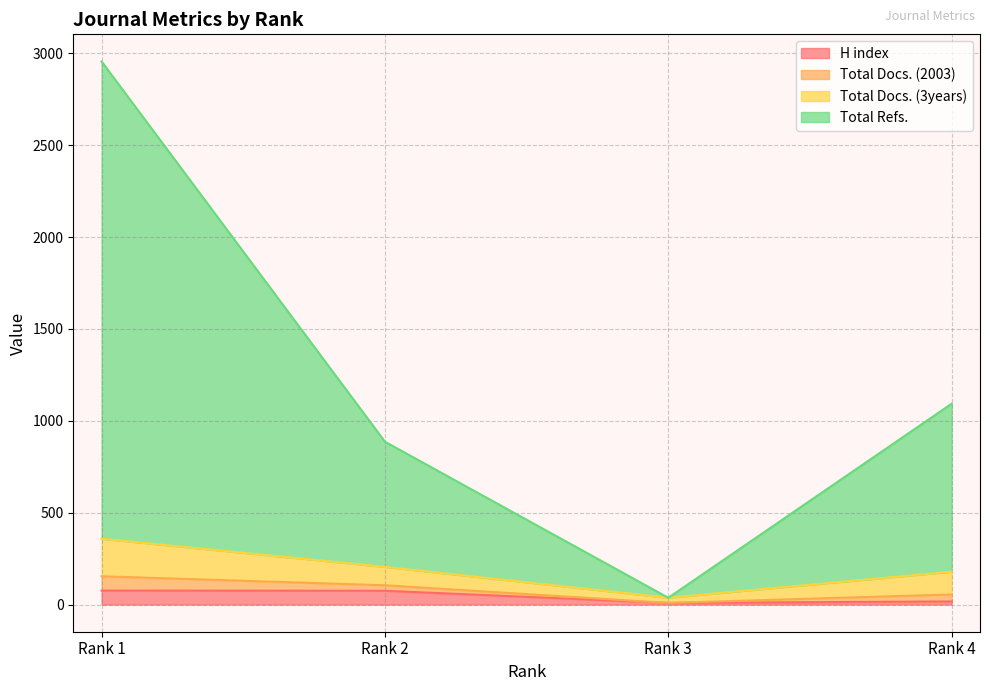

What is the difference between the maximum and minimum values in the H index series?

67